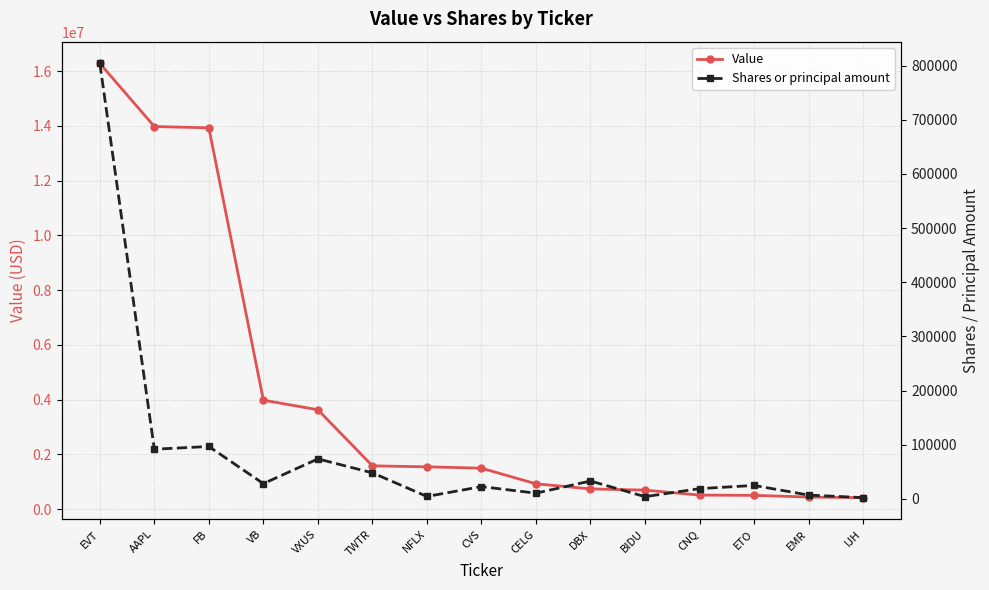

Which has a higher value, TWTR or CELG?

TWTR